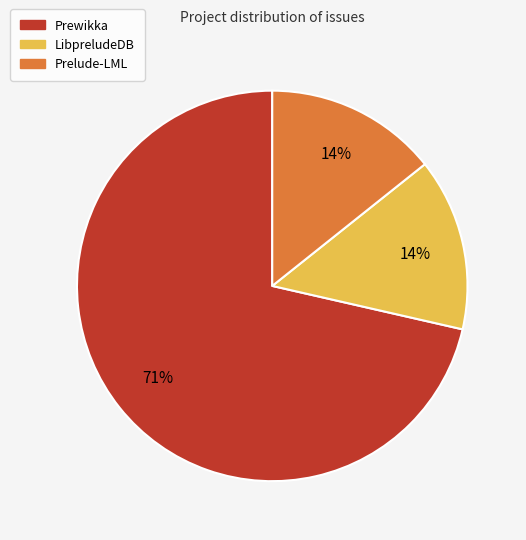

What is the ratio of the value at LibpreludeDB to the value at Prelude-LML?

1.0